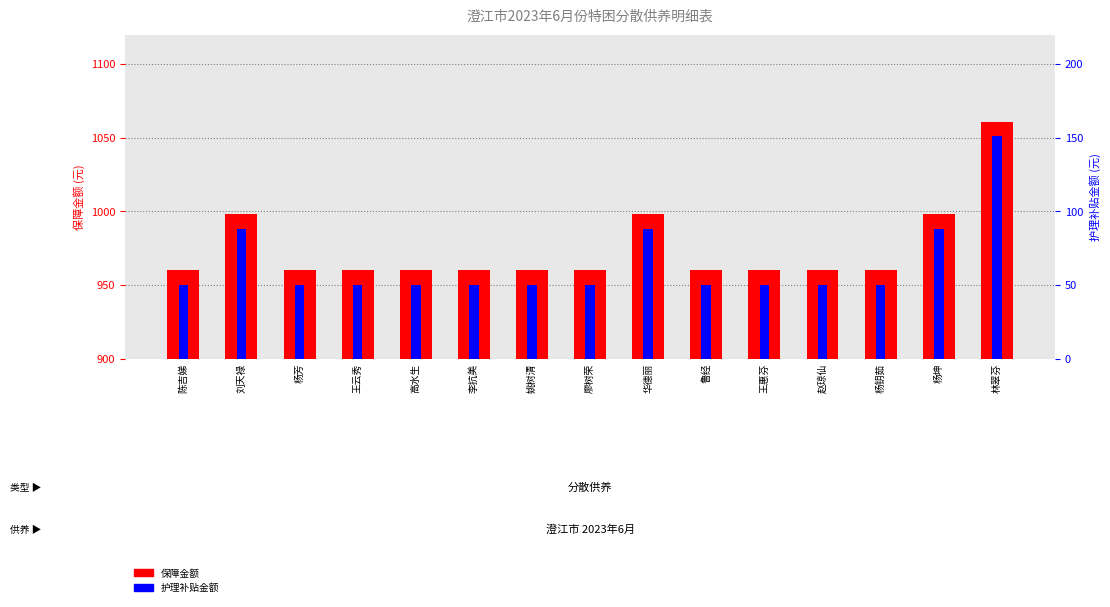

Does the chart contain any negative values?

No